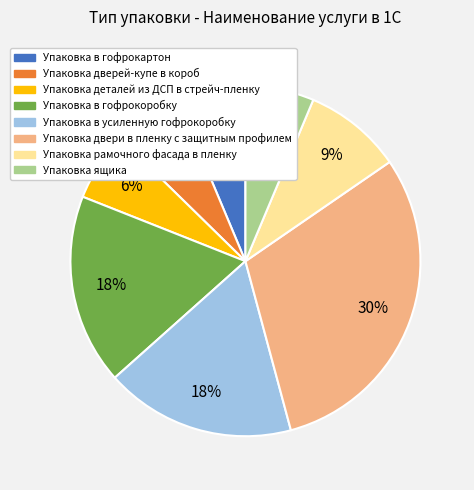

To the nearest percent, what is the difference between the largest and smallest slice percentages?

24%